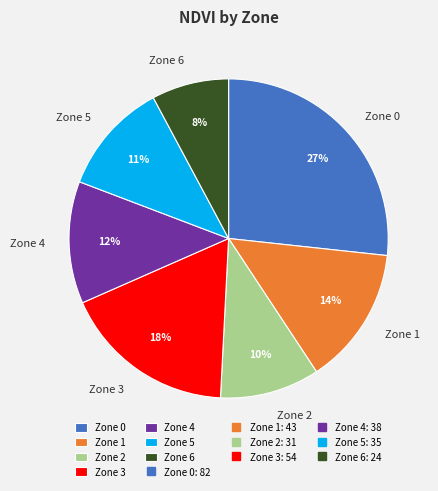

To the nearest percent, what percentage of the pie is Zone 1?

14%